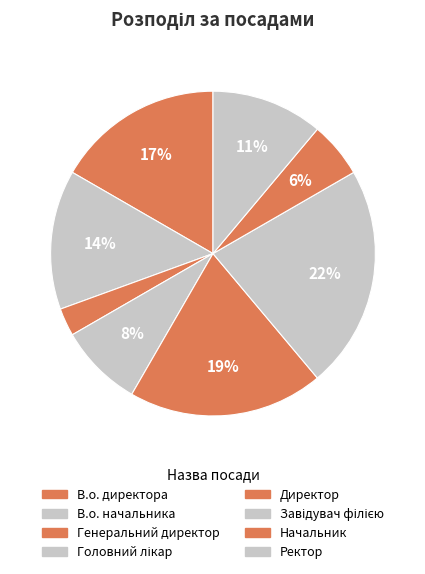

What is the total percentage of Директор and В.о. директора?

36.1%